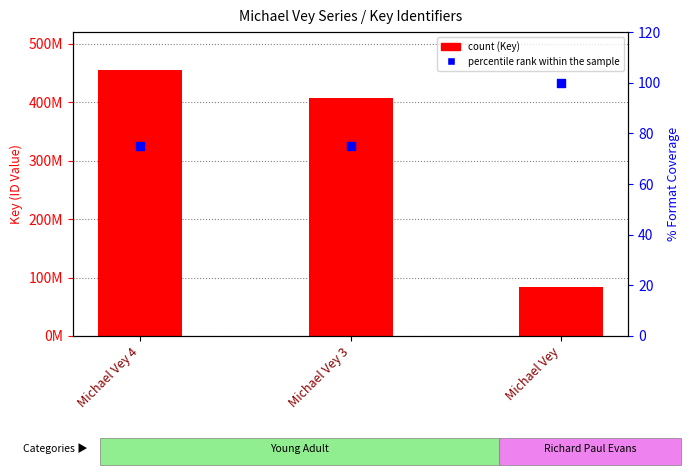

At how many categories does at least one series exceed 350191401?

2